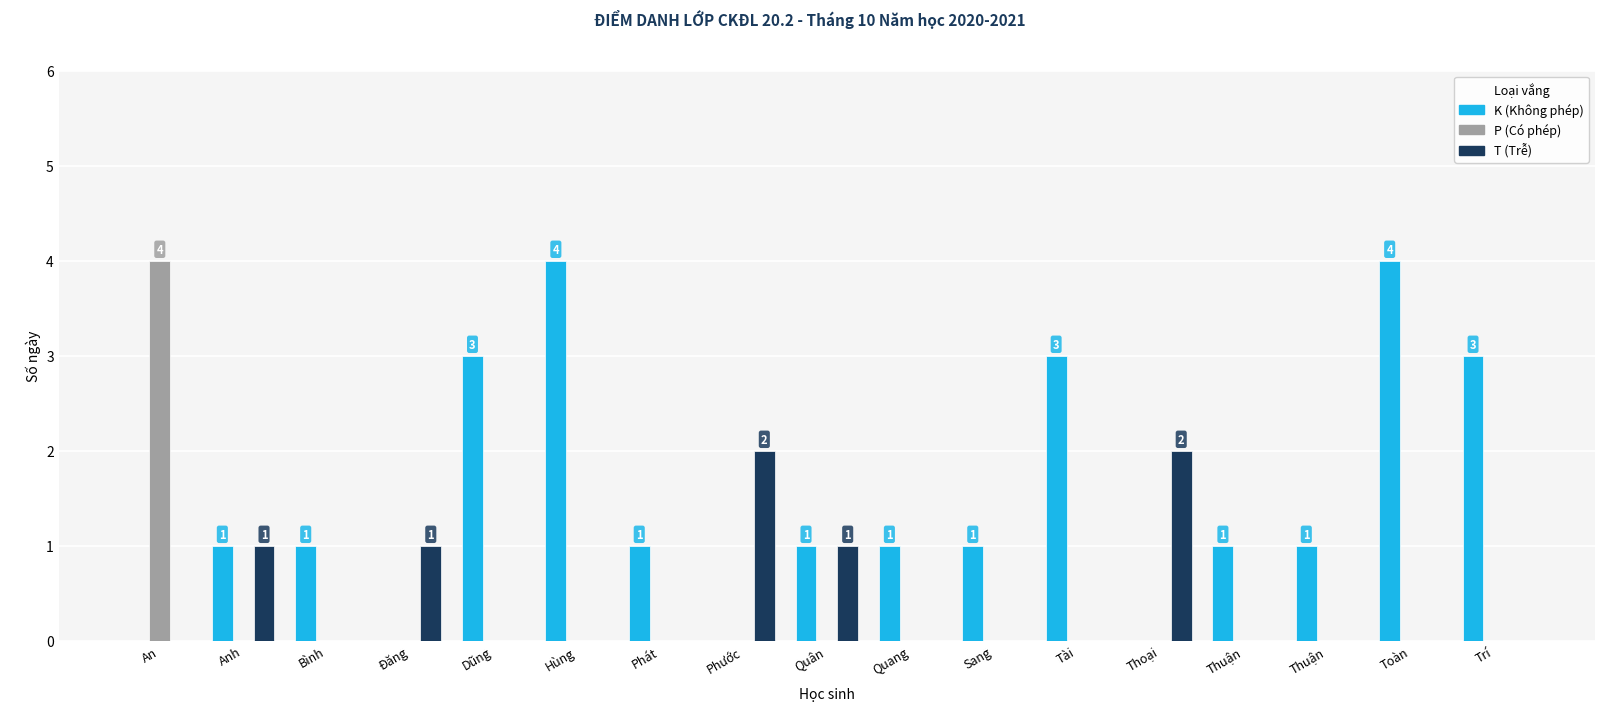

Which category has the lowest value in the P (Có phép) series?

Anh